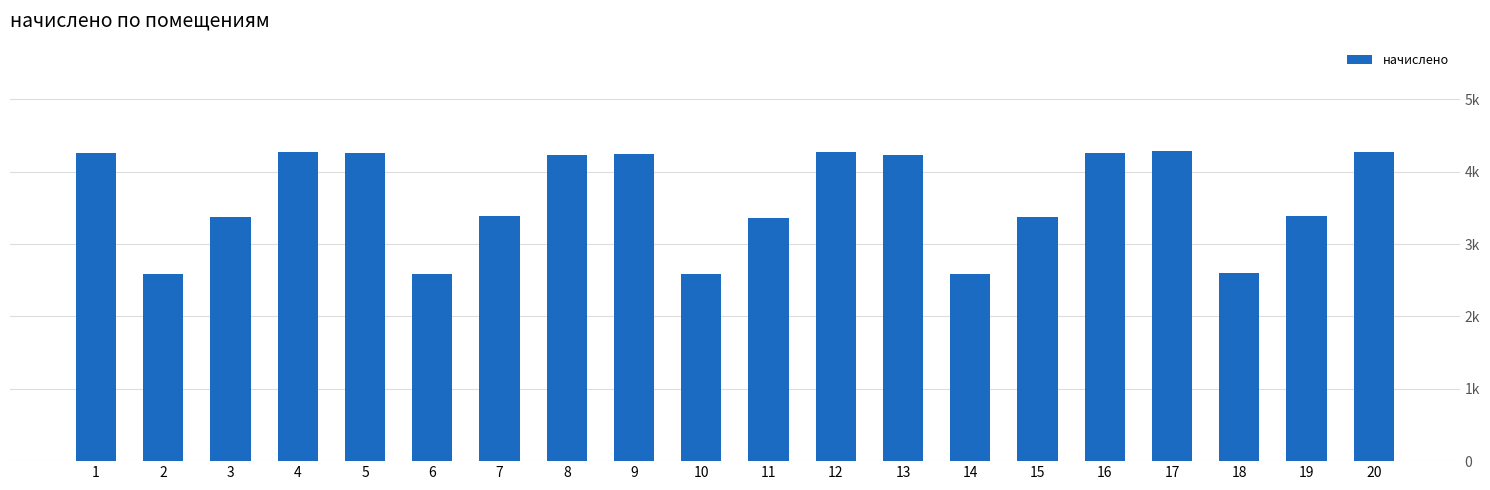

Reading left to right, what are all the values shown in this chart?

1=4252.3	2=2579.0	3=3369.5	4=4271.4	5=4258.6	6=2586.6	7=3381.0	8=4226.6	9=4238.3	10=2589.1	11=3364.4	12=4265.6	13=4235.2	14=2584.7	15=3368.3	16=4251.7	17=4282.8	18=2601.2	19=3384.1	20=4265.0